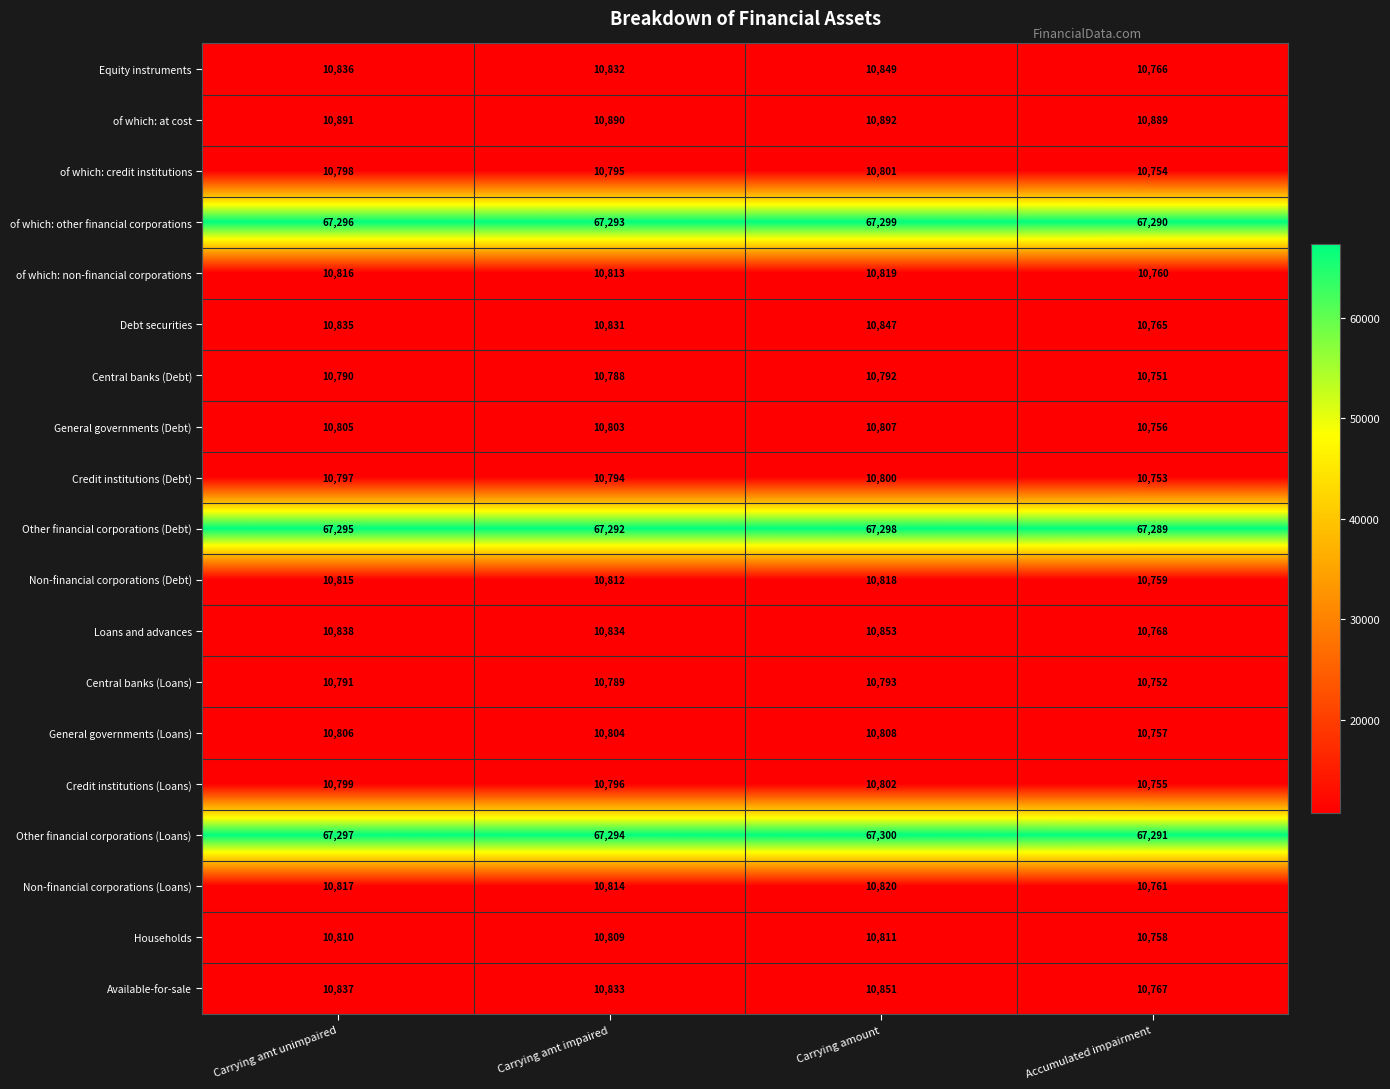

Rank the series at Accumulated impairment from lowest to highest value.

Central banks (Debt), Central banks (Loans), Credit institutions (Debt), of which: credit institutions, Credit institutions (Loans), General governments (Debt), General governments (Loans), Households, Non-financial corporations (Debt), of which: non-financial corporations, Non-financial corporations (Loans), Debt securities, Equity instruments, Available-for-sale, Loans and advances, of which: at cost, Other financial corporations (Debt), of which: other financial corporations, Other financial corporations (Loans)